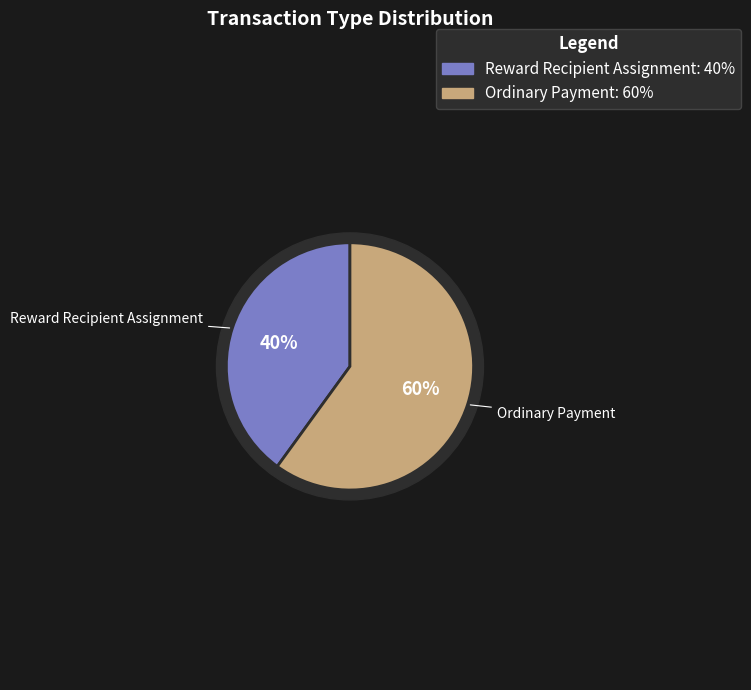

To the nearest percent, what percentage of the pie is Reward Recipient Assignment?

40%